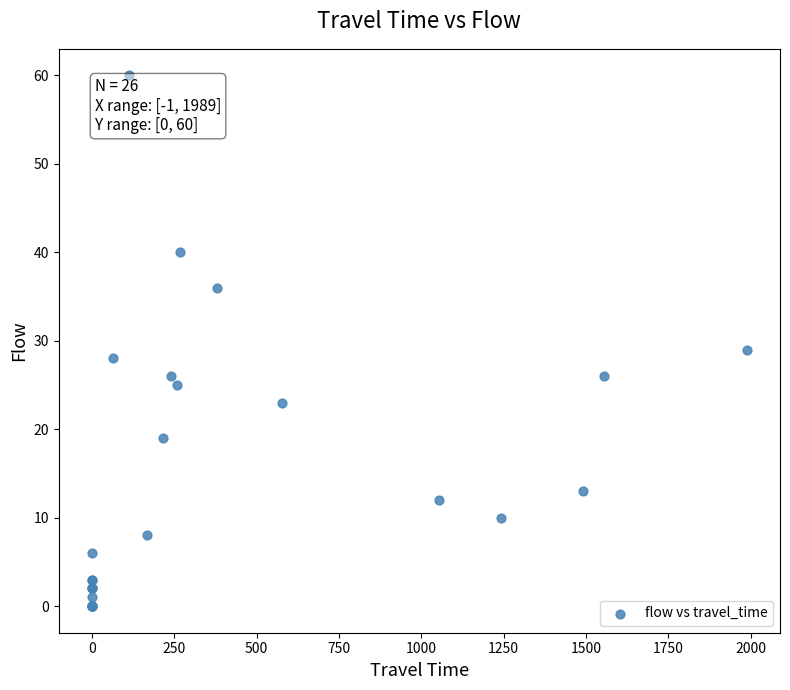

What Y value in the scatter plot is closest to 30?

29